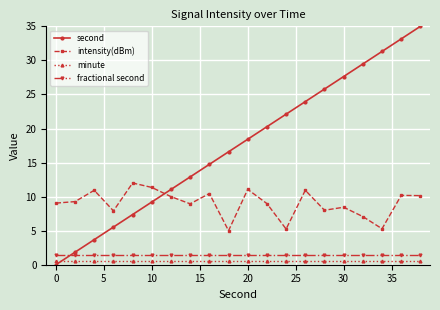

Rank the series by their maximum value, from lowest to highest.

minute, fractional second, intensity(dBm), second